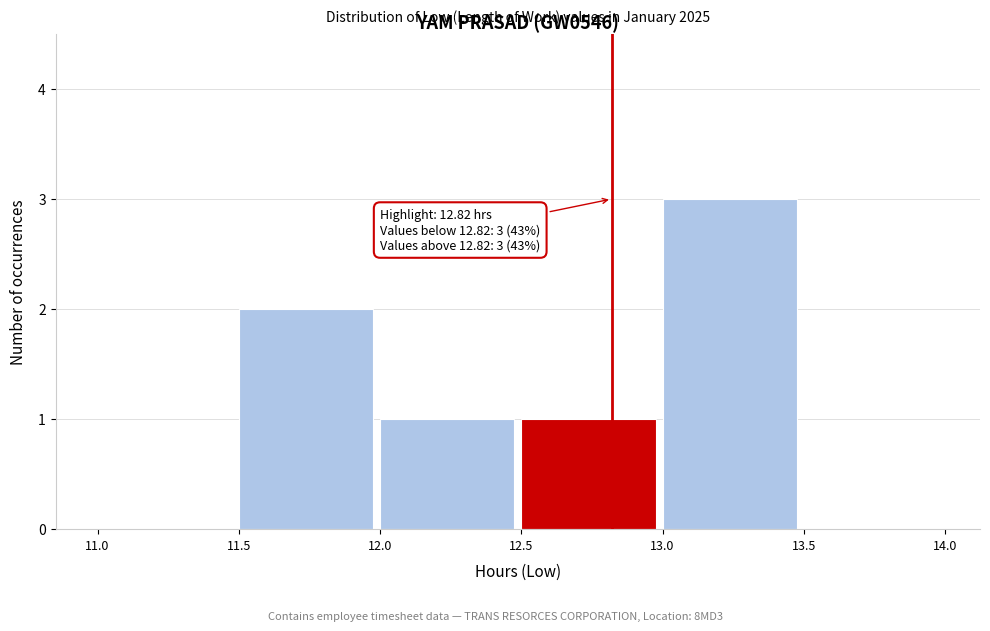

Over which range of the x-axis is the bar tallest?

13.0 to 13.5